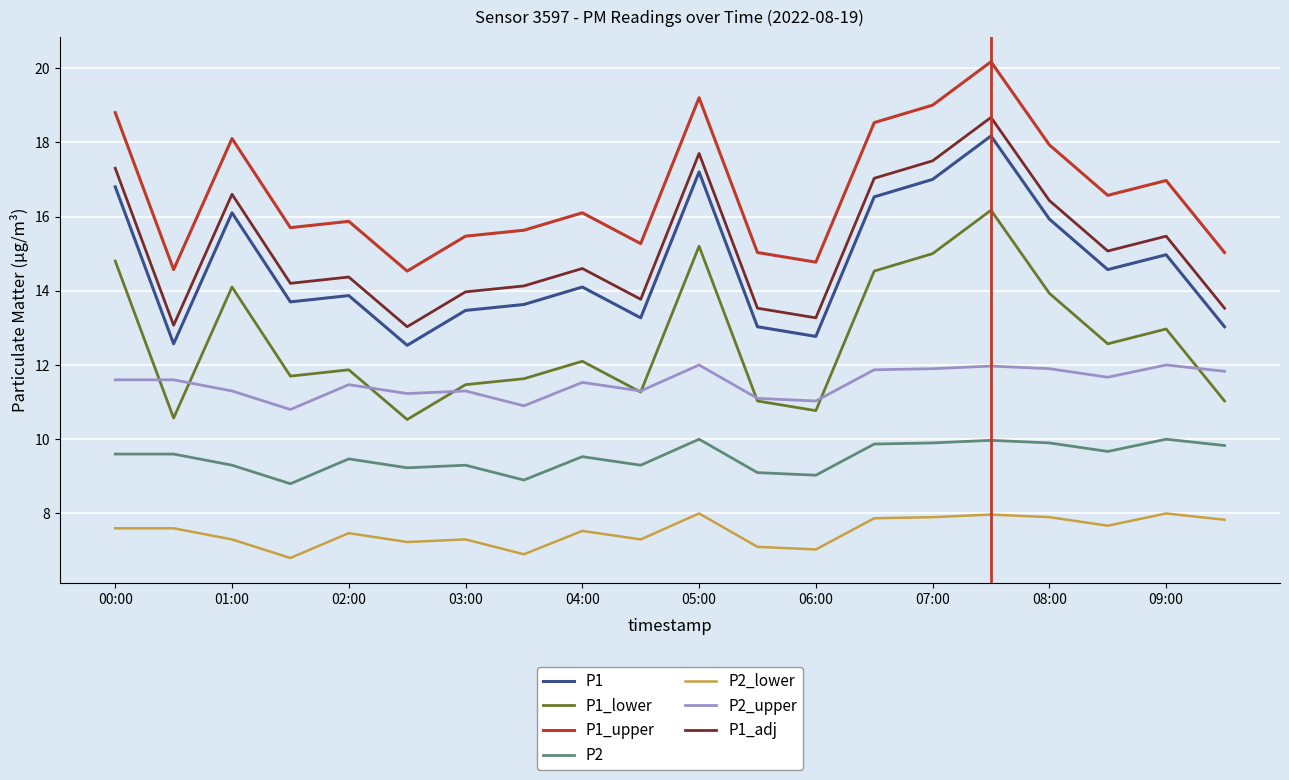

Which series has the largest total across all categories?

P1_upper